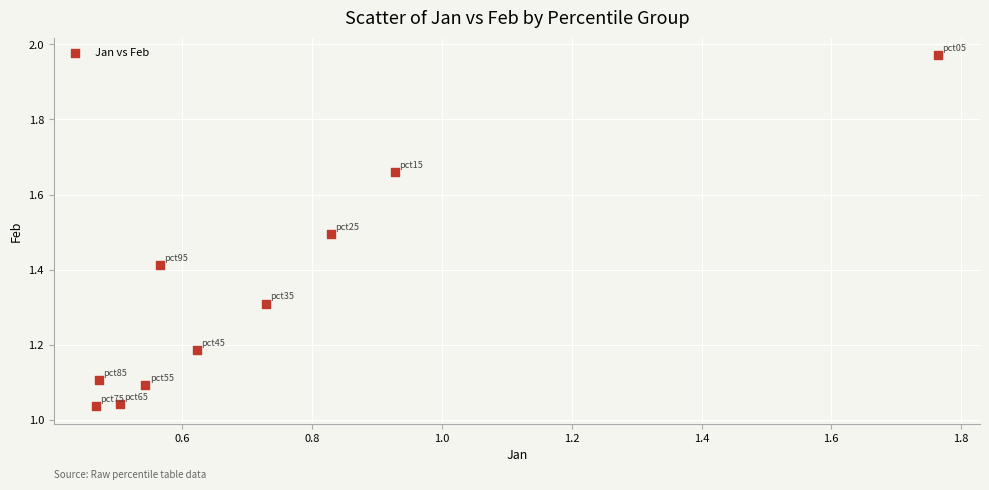

What is the range of Y values (max minus min)?

0.9